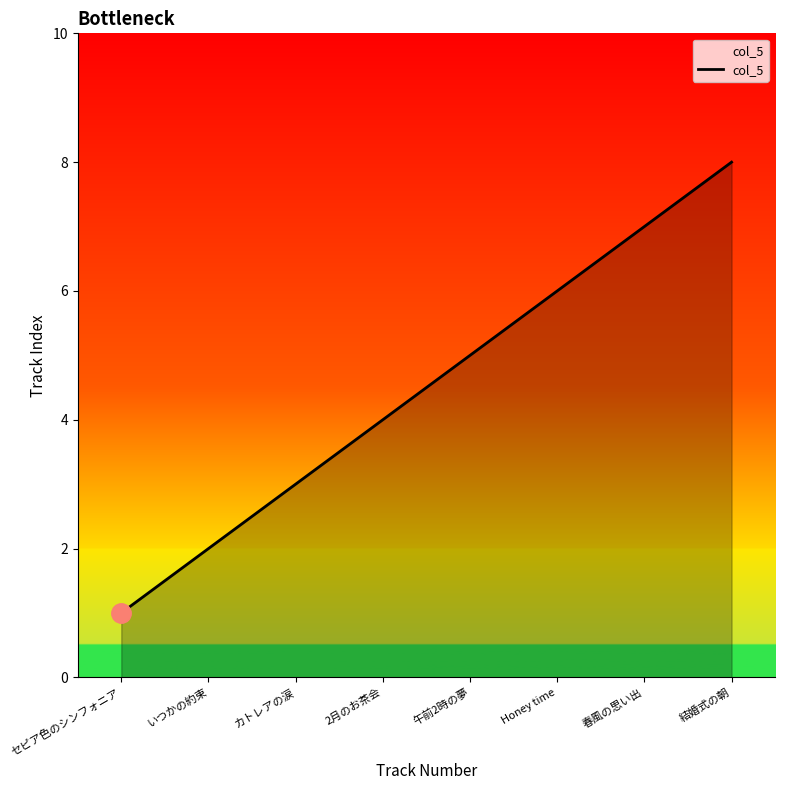

What position from the right is 結婚式の朝?

1